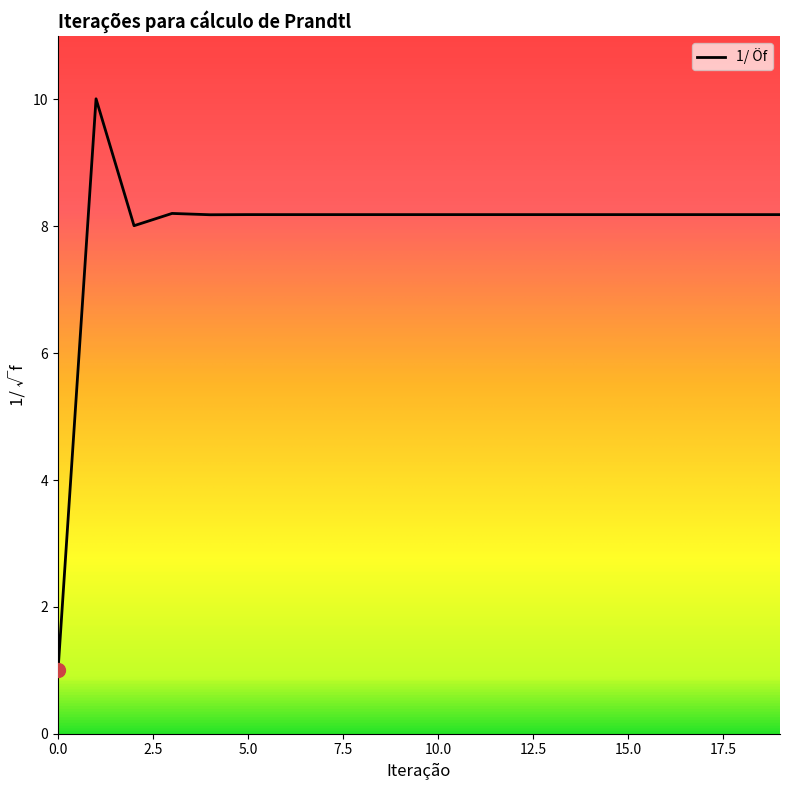

What is the minimum value shown in the chart?

1.0